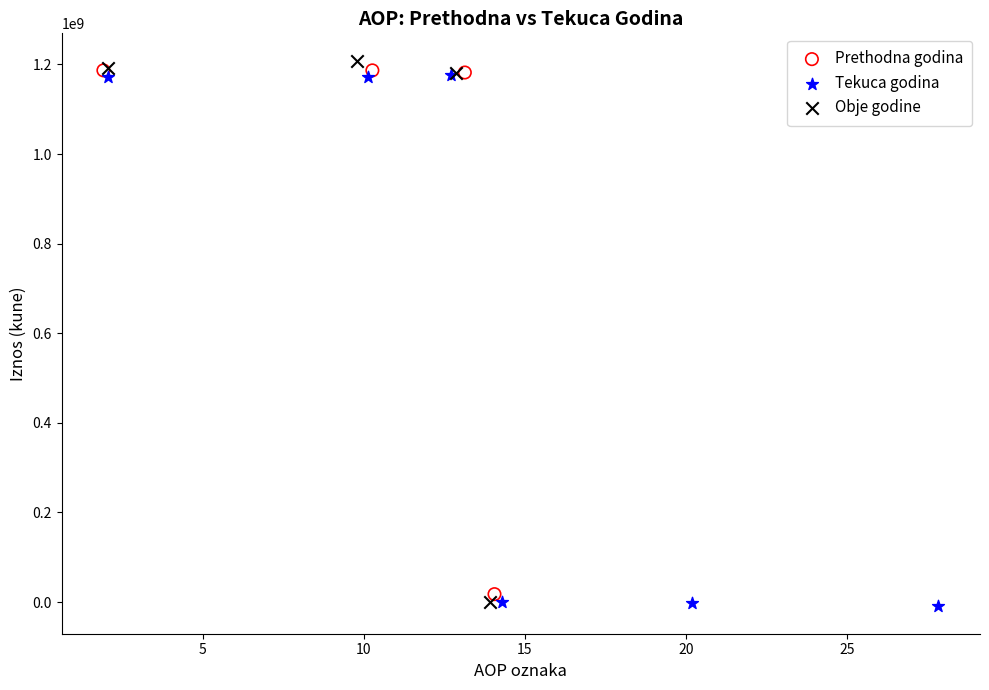

What are all the series names shown in the legend?

Prethodna godina, Tekuca godina, Obje godine